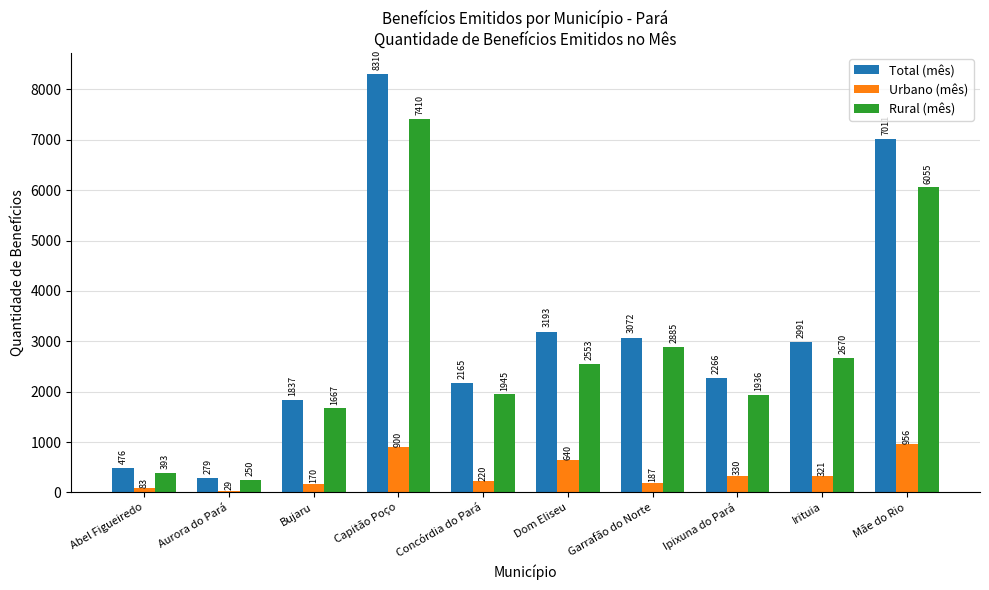

List the labels in order of Rural (mês) value, largest first.

Capitão Poço, Mãe do Rio, Garrafão do Norte, Irituia, Dom Eliseu, Concórdia do Pará, Ipixuna do Pará, Bujaru, Abel Figueiredo, Aurora do Pará